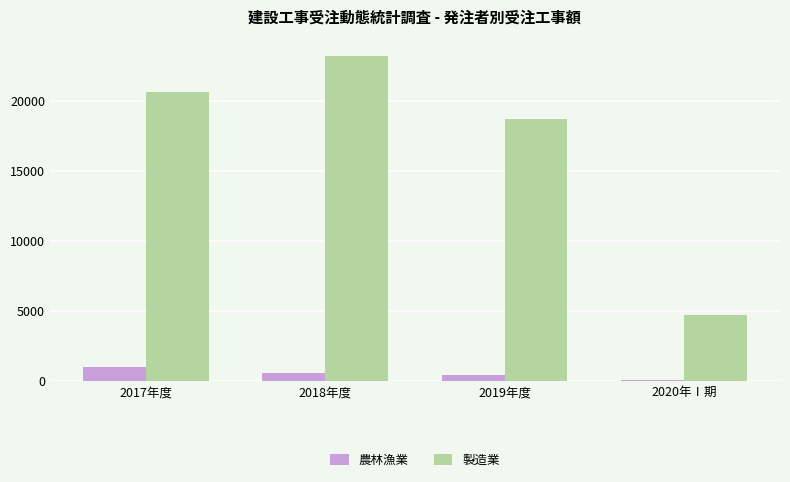

At how many categories does at least one series exceed 7717?

3